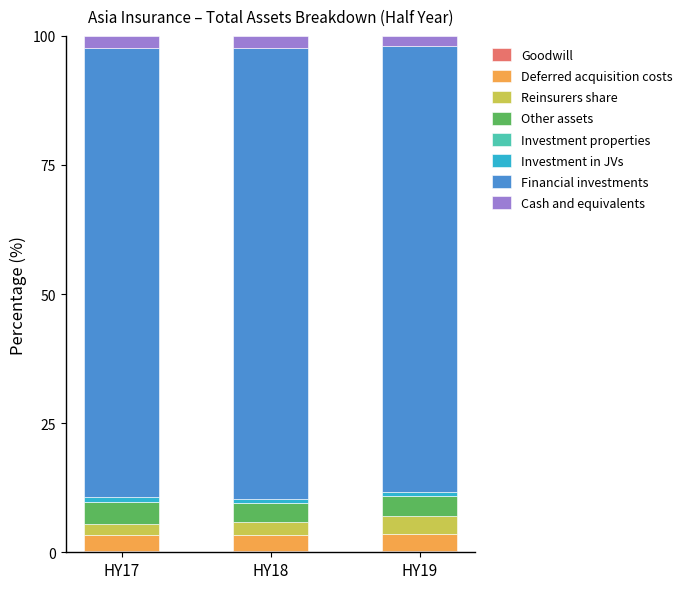

Which series changed the most between HY17 and HY18?

Reinsurers share